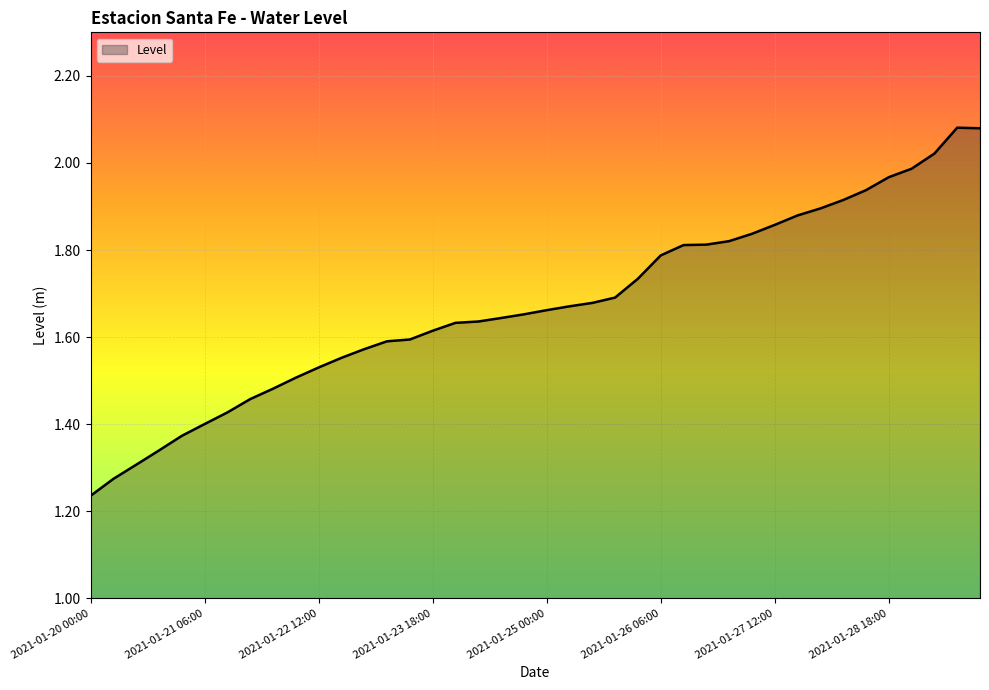

What is the difference between the maximum and minimum values?

0.8